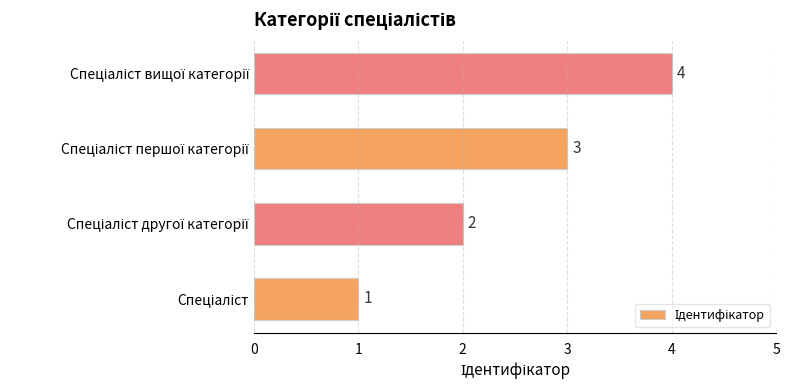

What is the greatest value displayed?

4